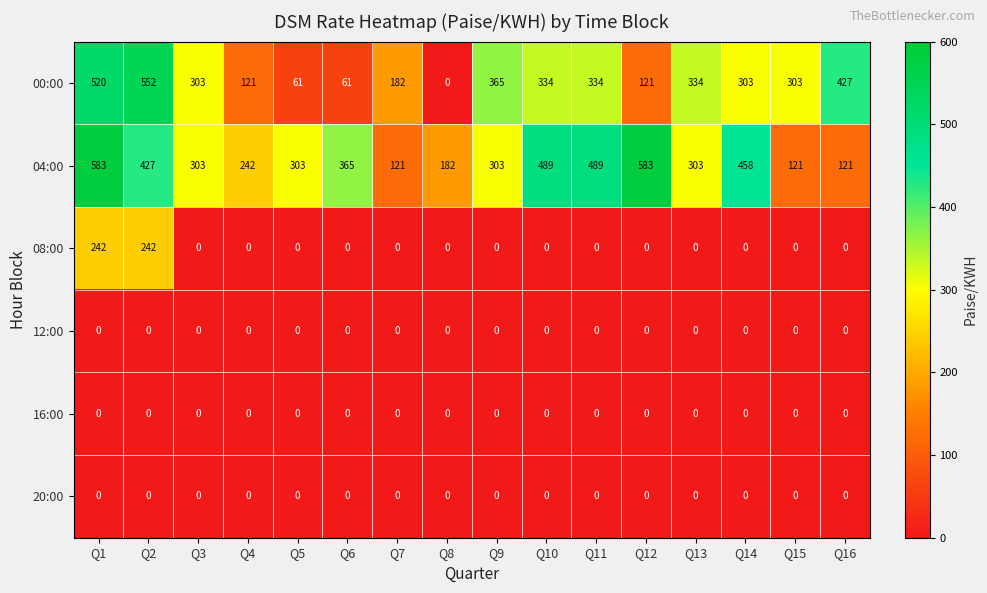

Which series has the largest total across all categories?

04:00